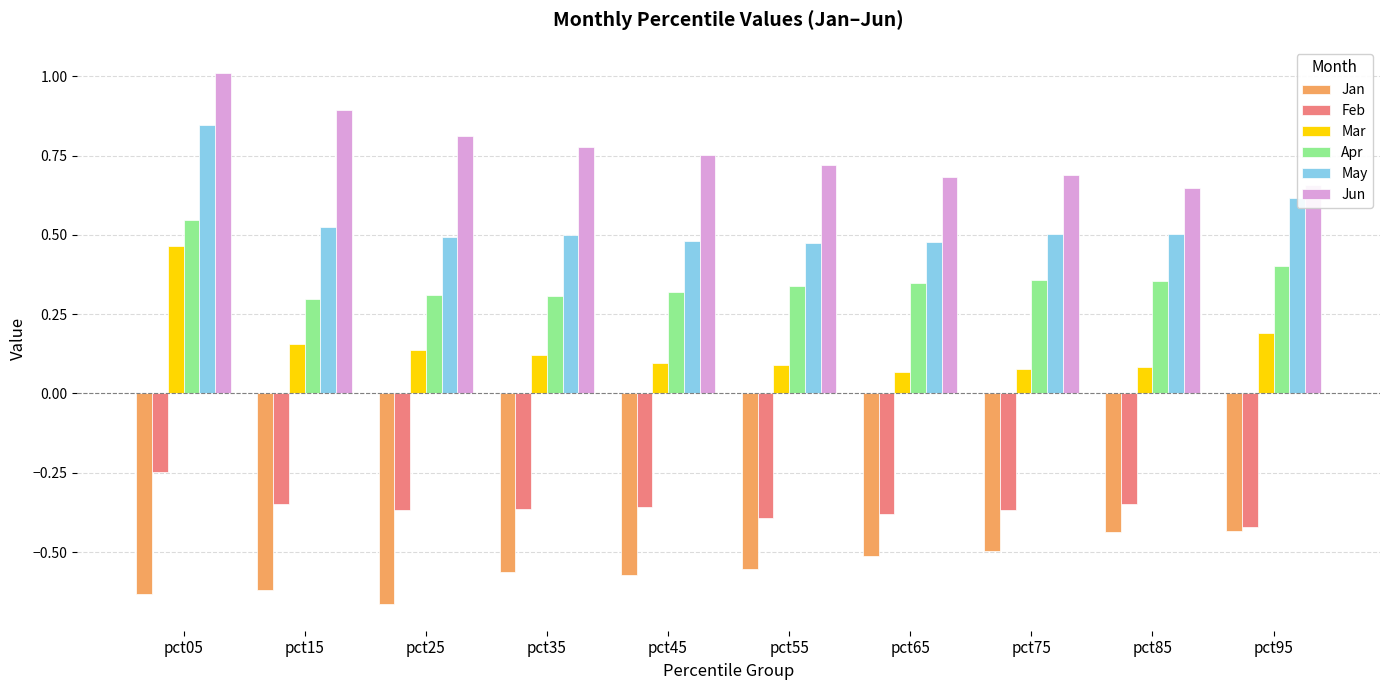

What is the sum of all May values?

5.4